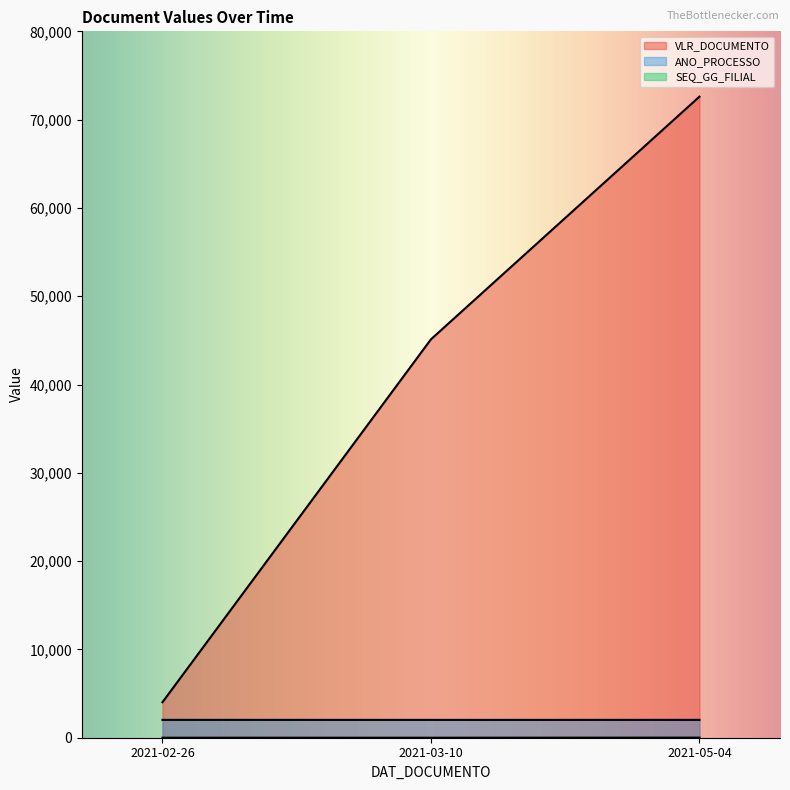

What value does the SEQ_GG_FILIAL series have at 2021-03-10?

1.0